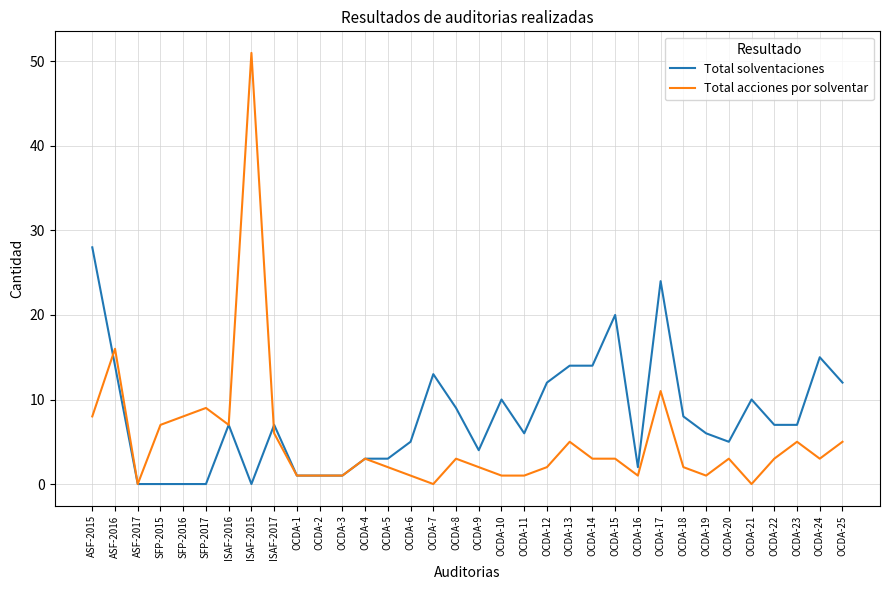

Which series changed the most between OCDA-14 and OCDA-23?

Total solventaciones